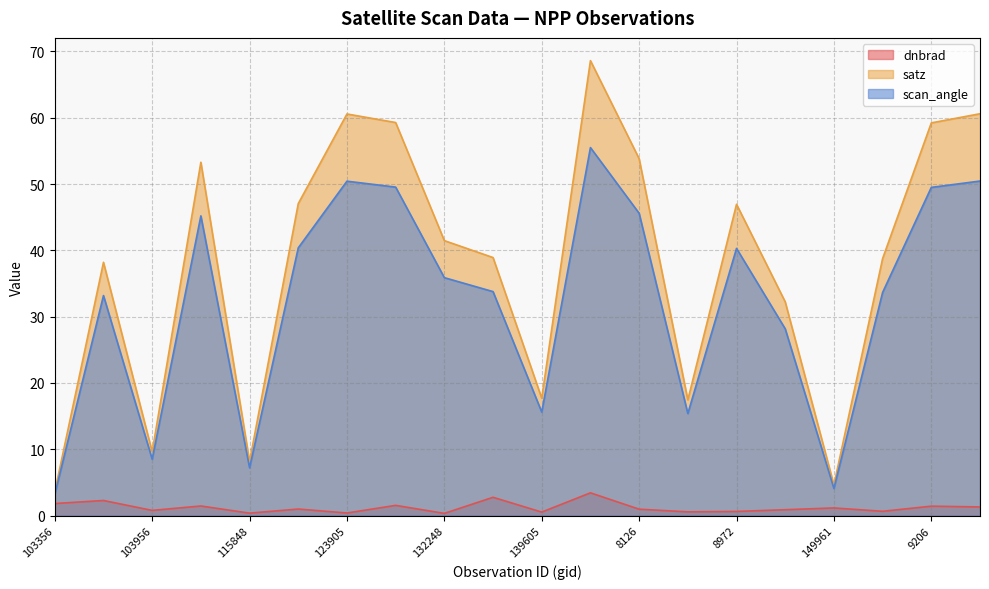

At which category does satz reach its first local peak?

854